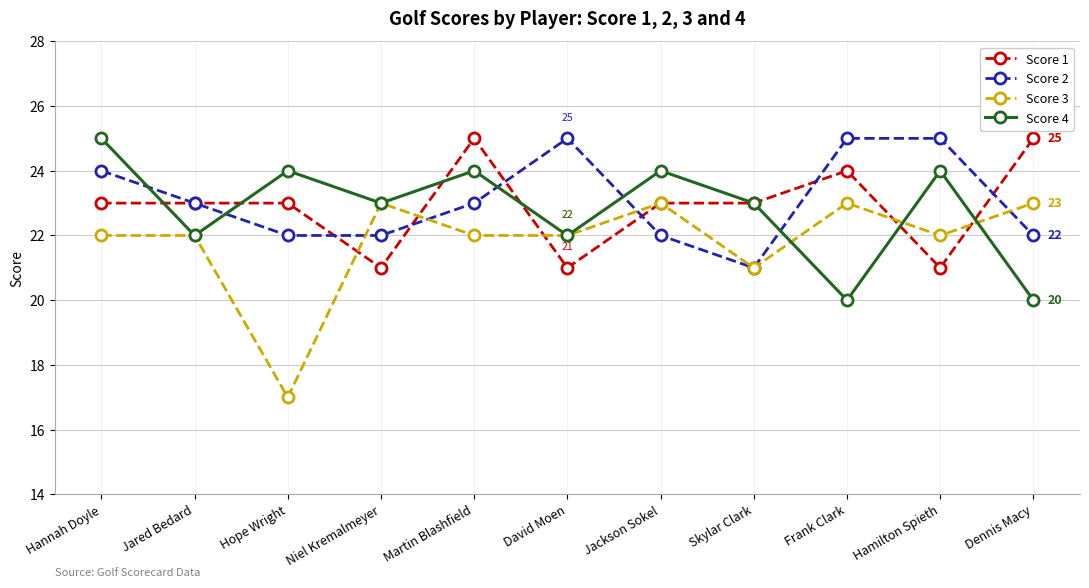

What is the maximum value for Score 2?

25